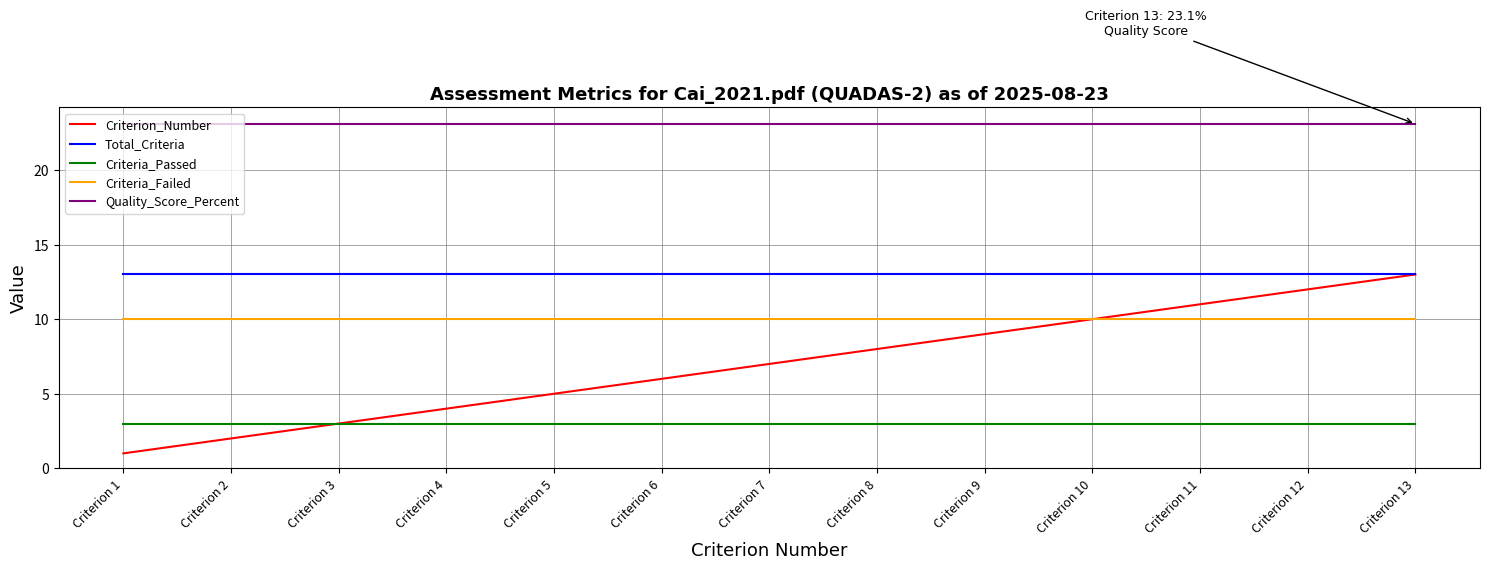

True or false: Quality_Score_Percent has a value of 23.1 at Criterion 9.

True